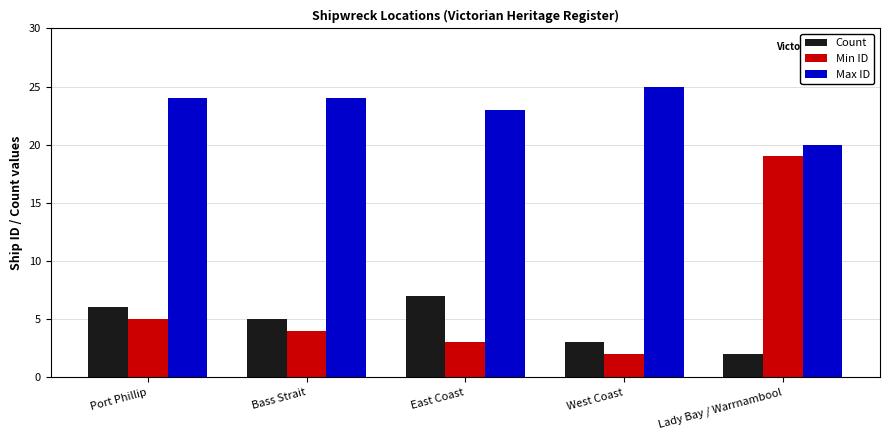

The value of Max ID at Port Phillip is 32. True or false?

False